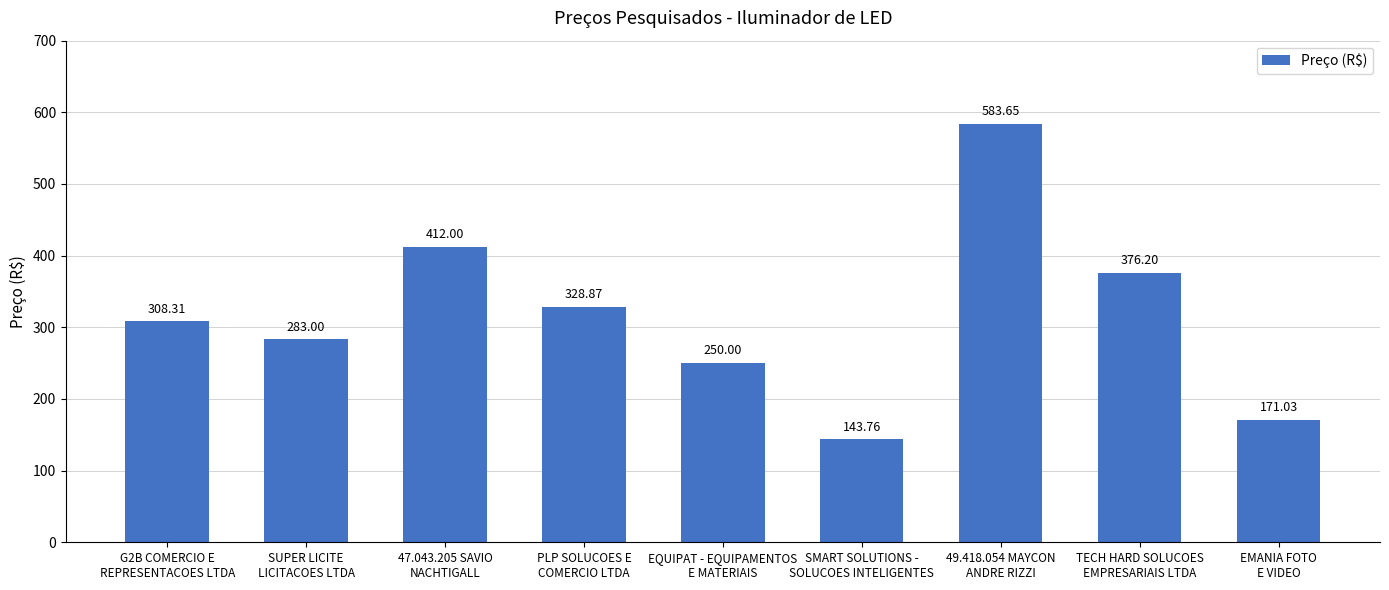

What is the change in value from G2B COMERCIO E
REPRESENTACOES LTDA to EMANIA FOTO
E VIDEO?

-137.3